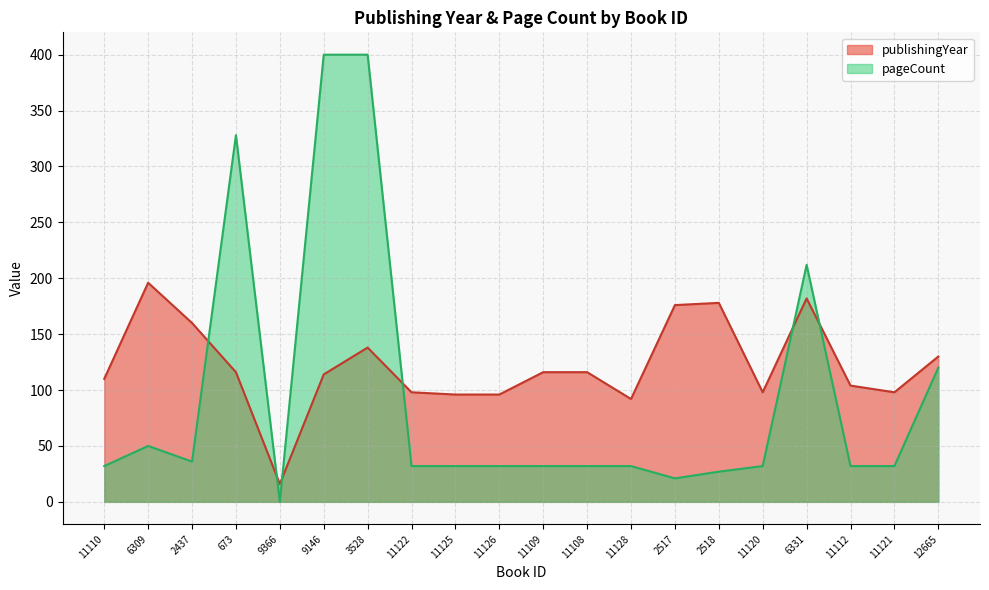

At which label is publishingYear closest to 106?

11112